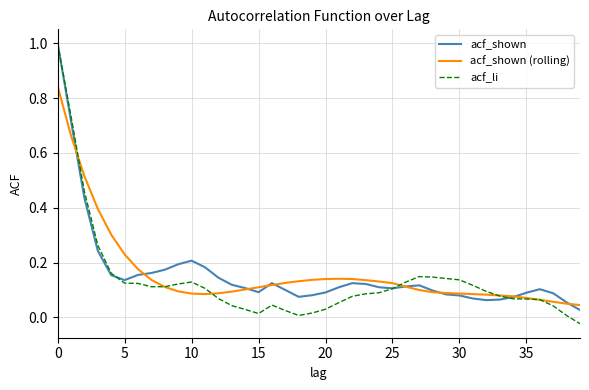

Which series has the widest spread of values?

acf_li